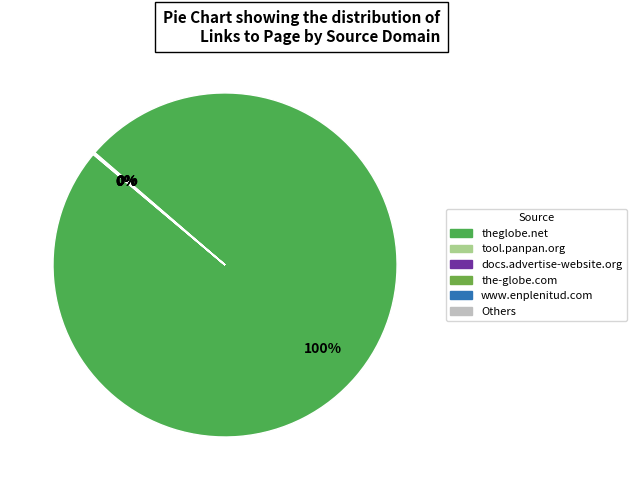

To the nearest percent, what is the average slice percentage?

17%